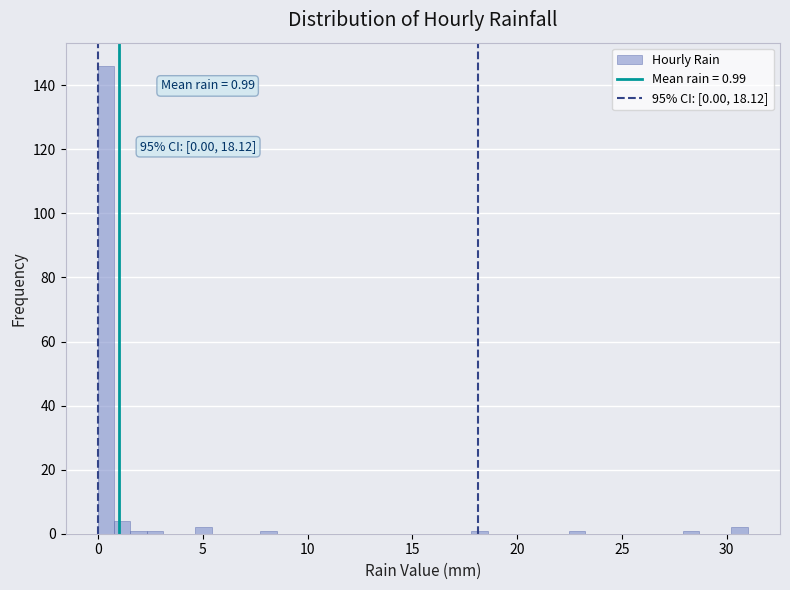

Around what value on the x-axis is the tallest bar? Give the approximate position of its centre, as read against the axis.

0.5